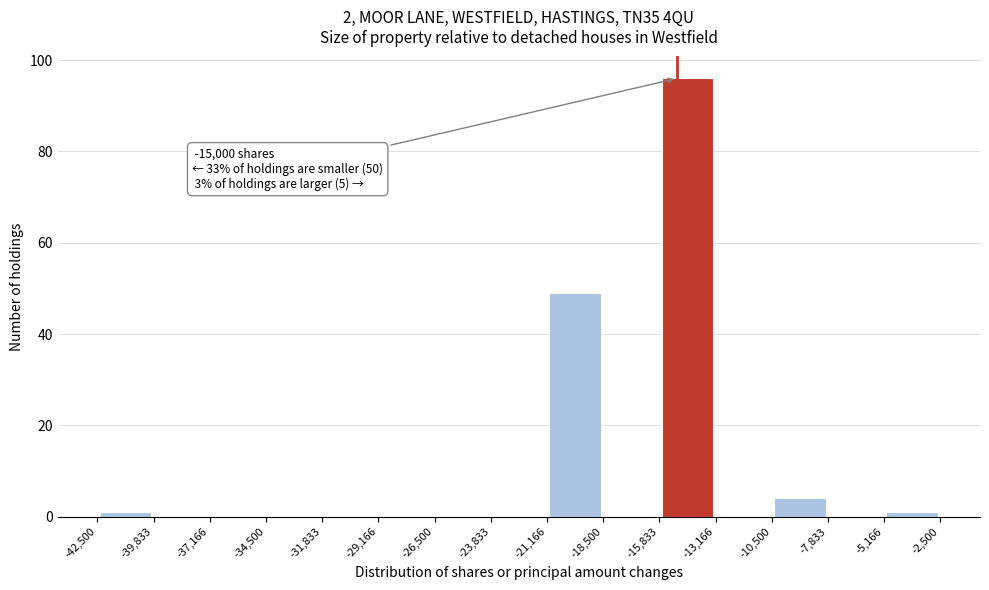

Over which range of the x-axis is the bar tallest?

-15,833 to -13,166